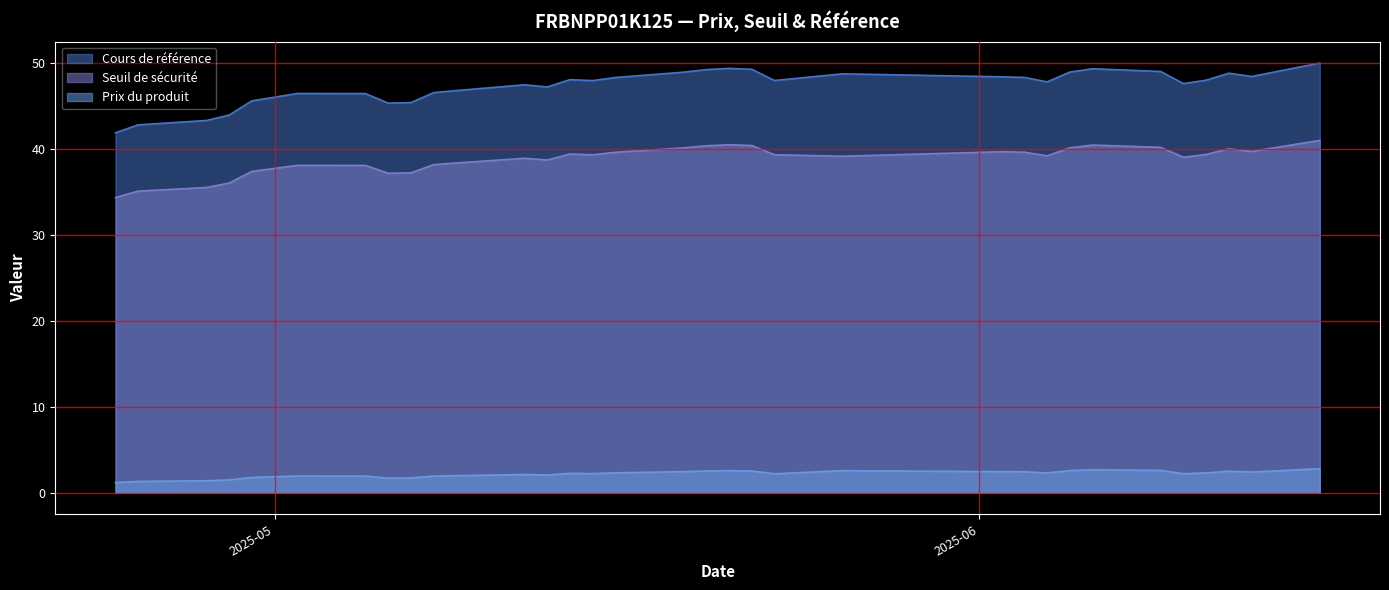

How many data points does each series have?

33